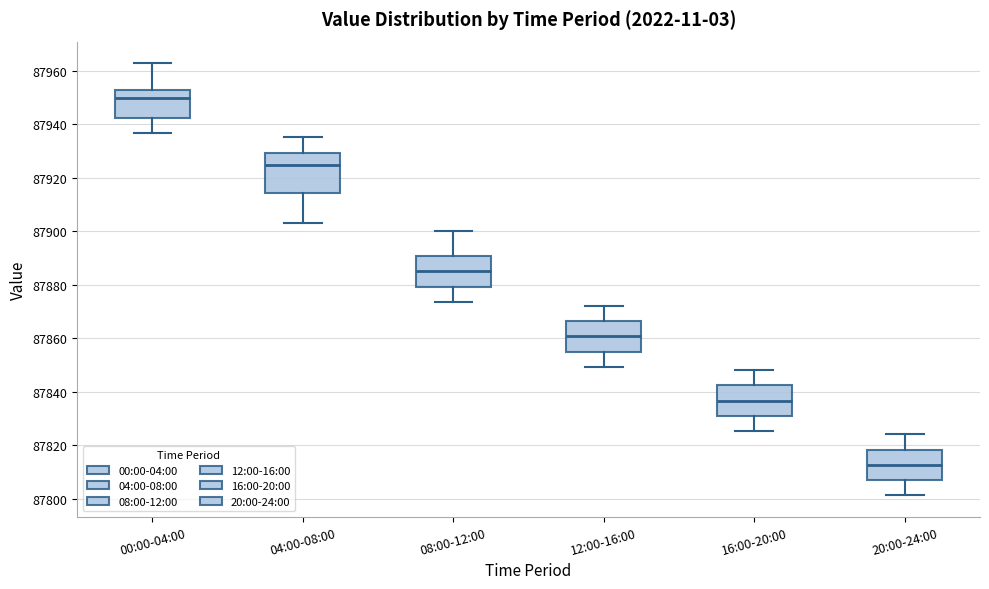

Which box has the lowest median line?

20:00-24:00